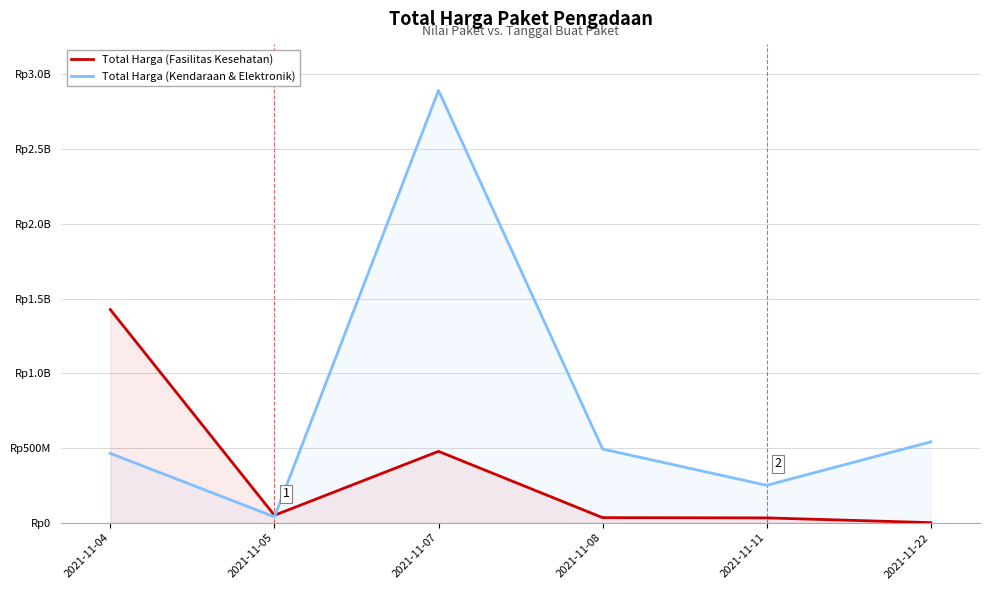

What is the difference between the Total Harga (Kendaraan & Elektronik) values at 2021-11-04 and 2021-11-07?

2428119900